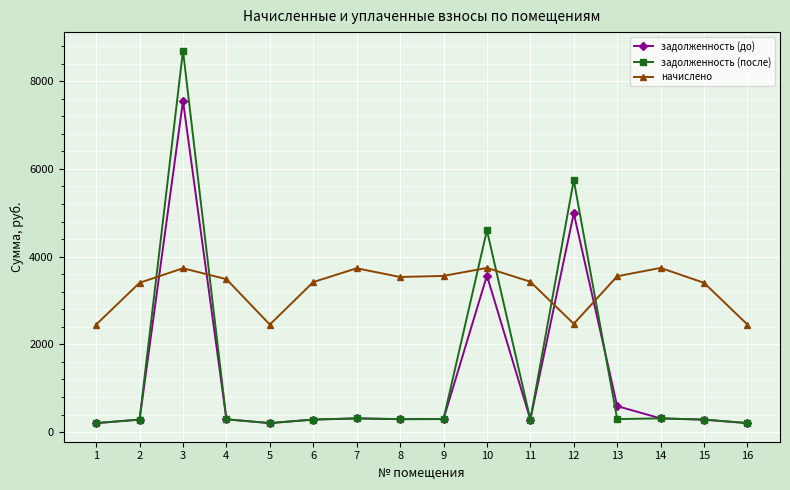

List the series in order of their peak value, lowest first.

начислено, задолженность (до), задолженность (после)